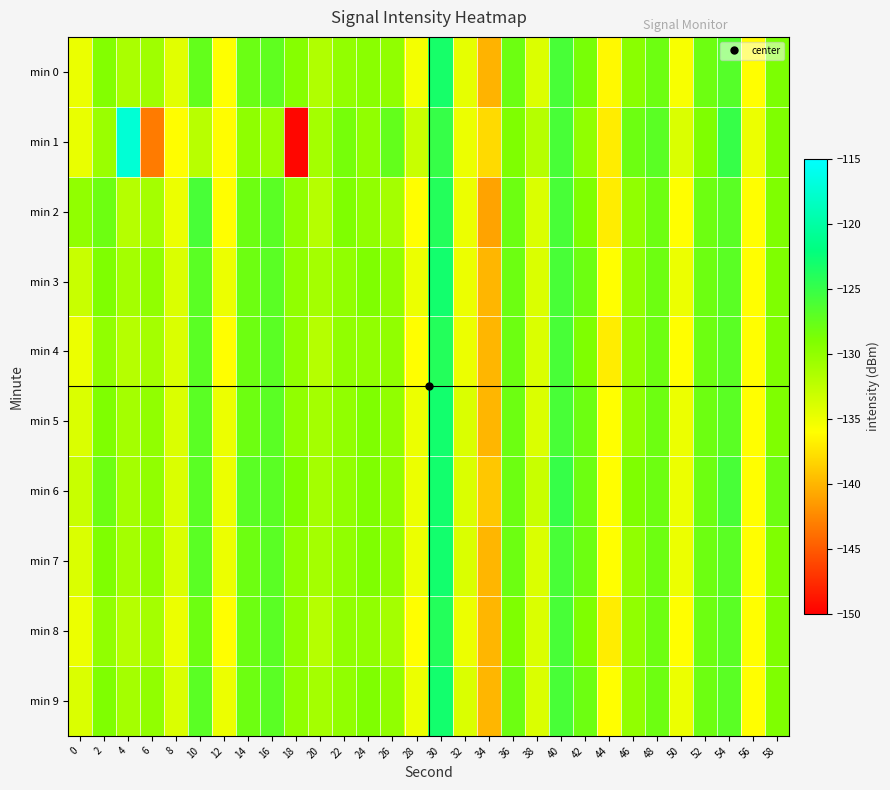

Which series has the largest total across all categories?

min 6